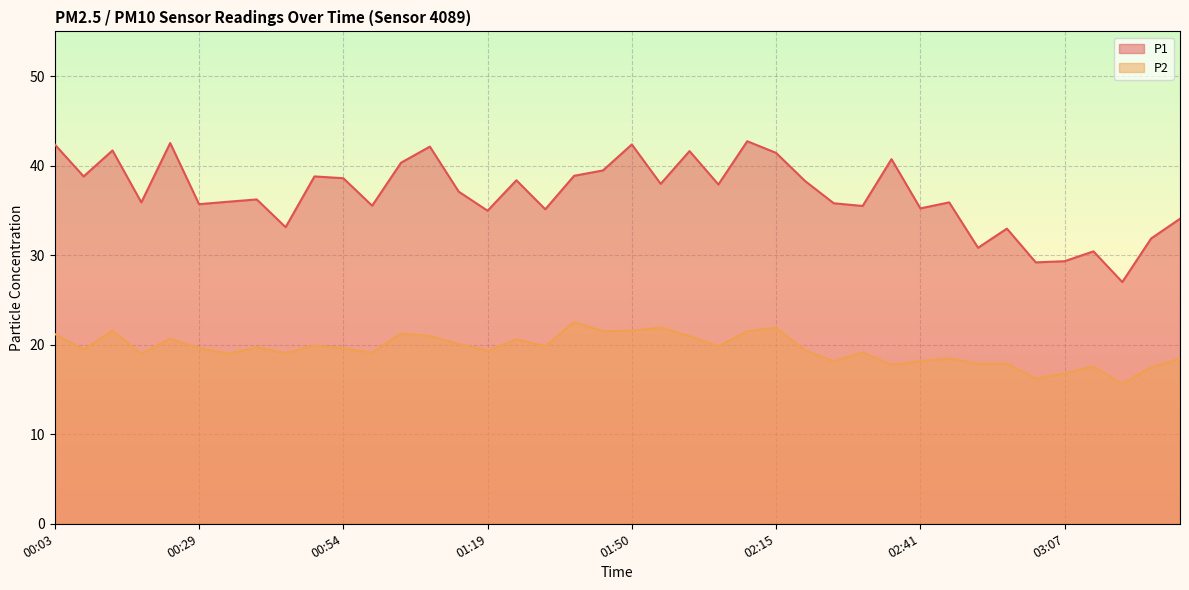

True or false: P2 has more than 0 points higher than both neighbors.

True